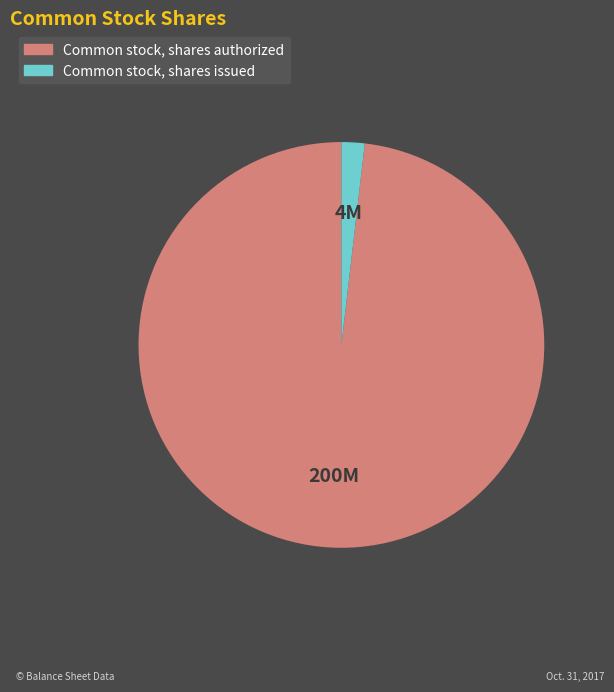

What is the smallest slice in the pie chart?

Common stock, shares issued